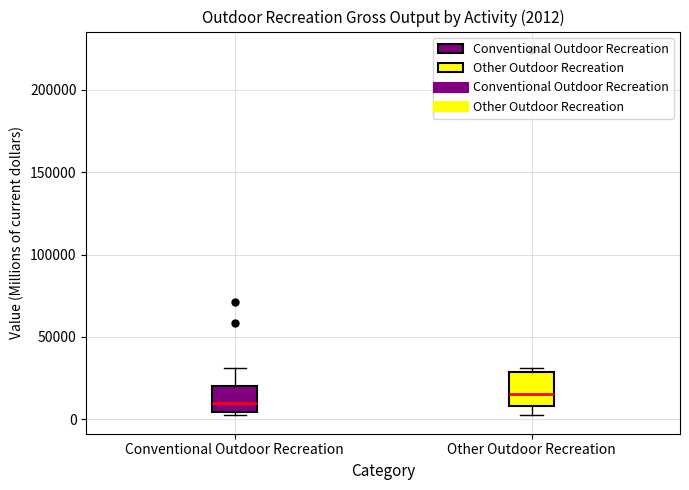

Which box has the lowest median line?

Conventional Outdoor Recreation